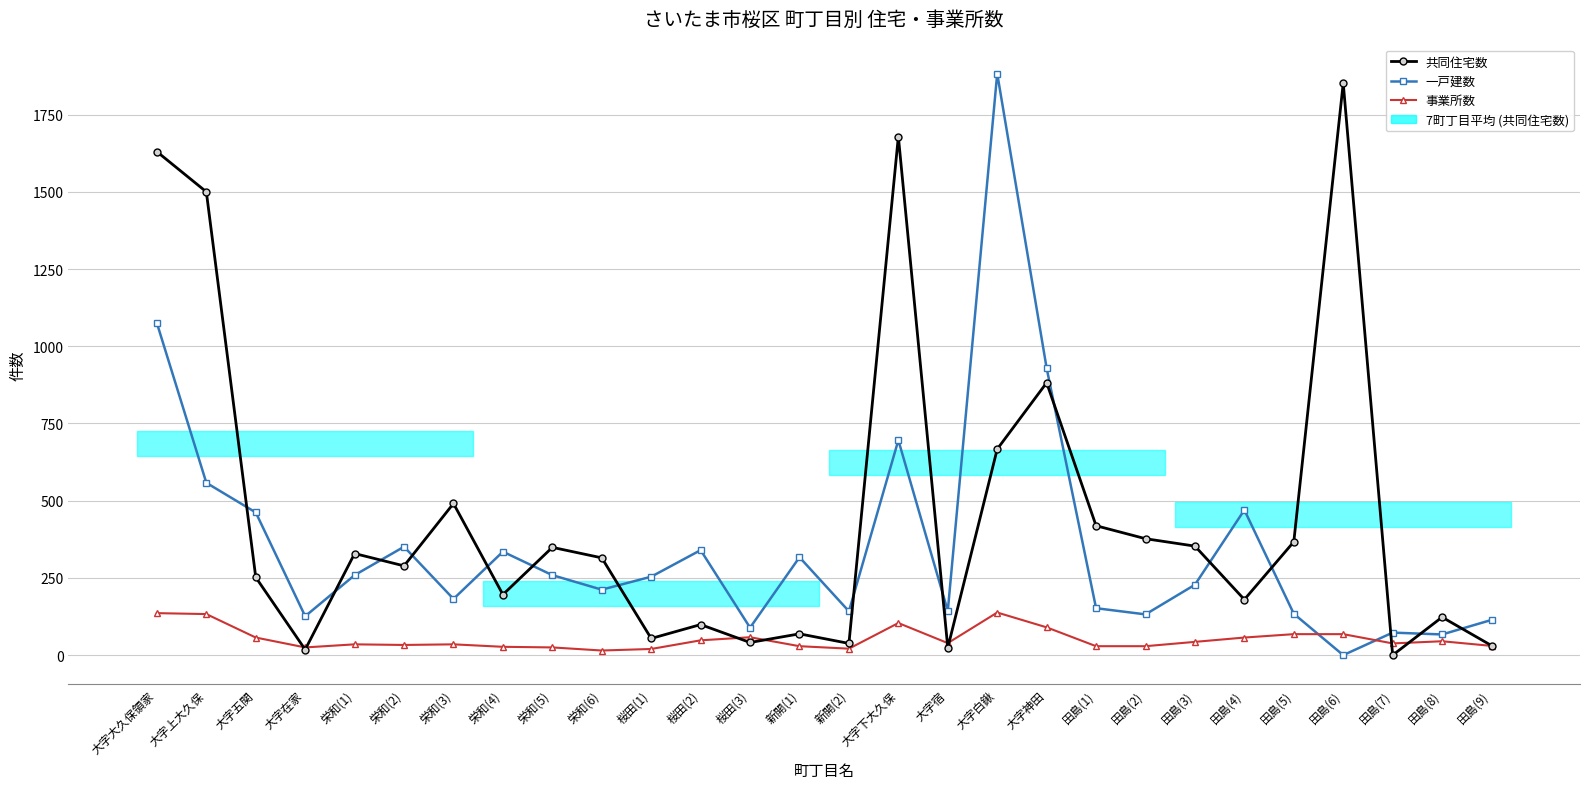

What is the label of the 15th point from the left?

新開(2)